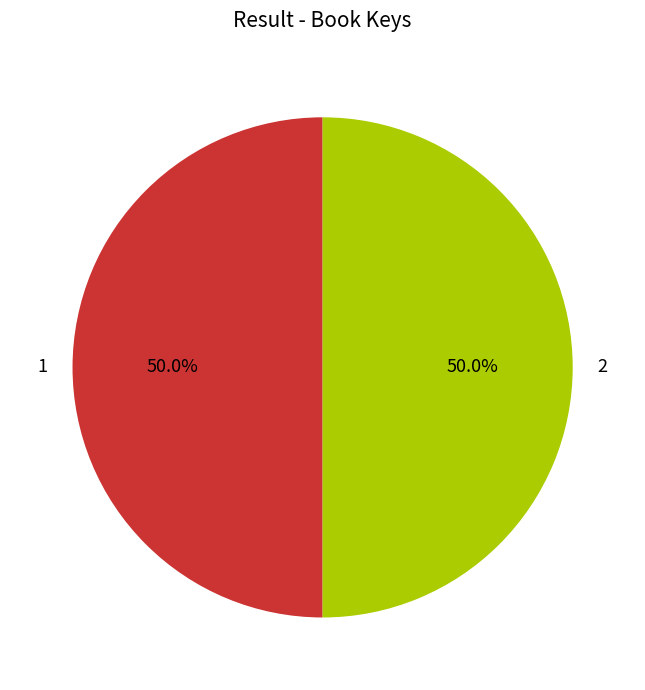

What percentage do 1 and 2 together represent?

100.0%